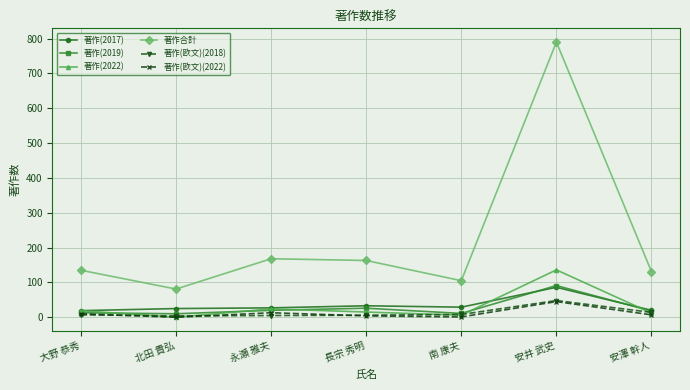

At which category is the sum across all series the highest?

安井 武史